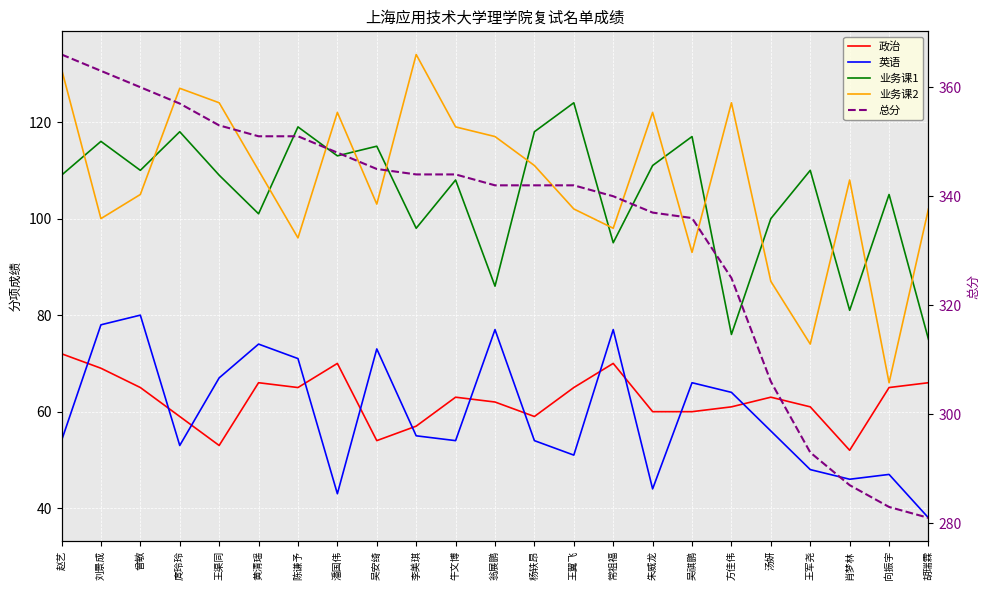

At which label does 总分 first exceed 342?

赵艺